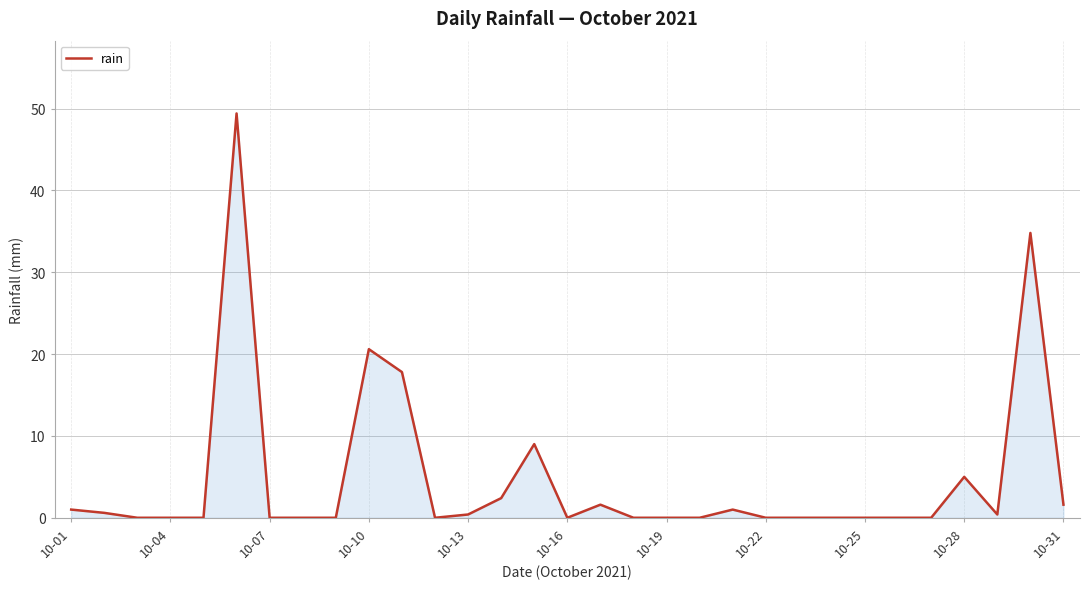

What is the maximum value shown in the chart?

49.4